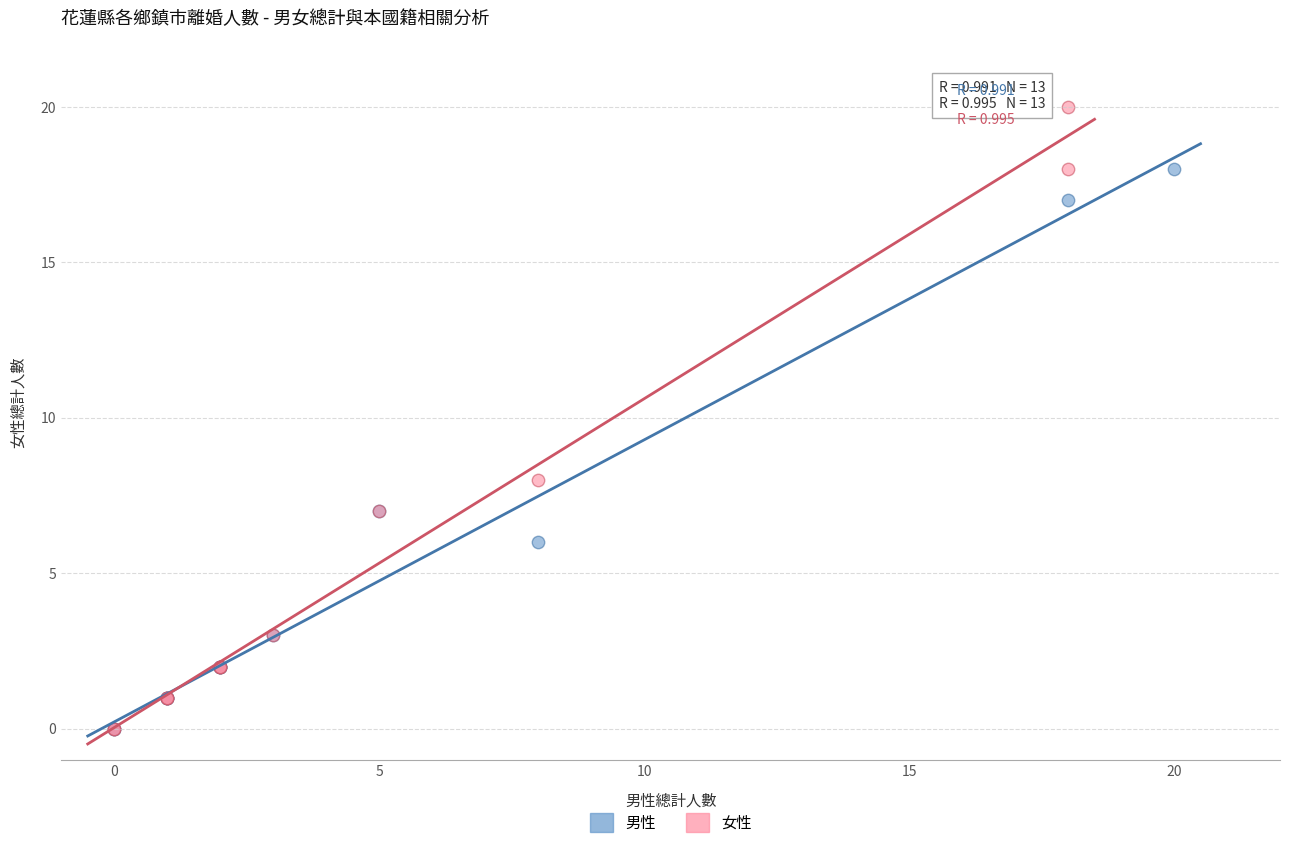

Which series reaches the maximum Y coordinate?

女性